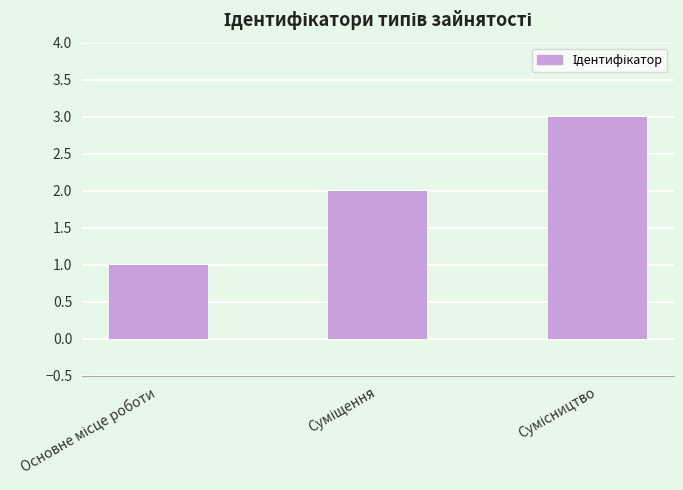

What is the greatest value displayed?

3